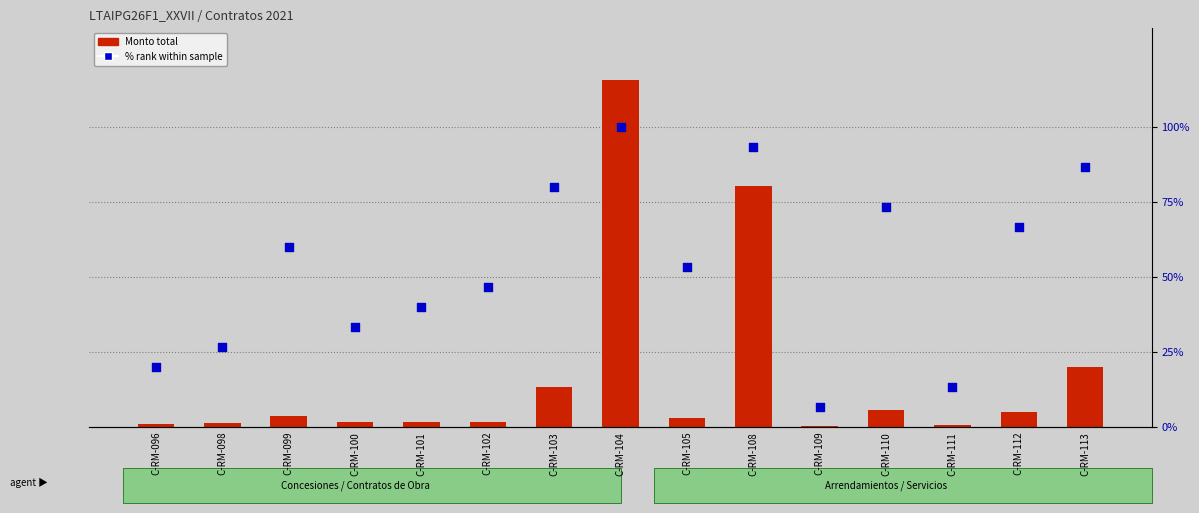

What are all the series names shown in the legend?

Monto total, % rank within sample